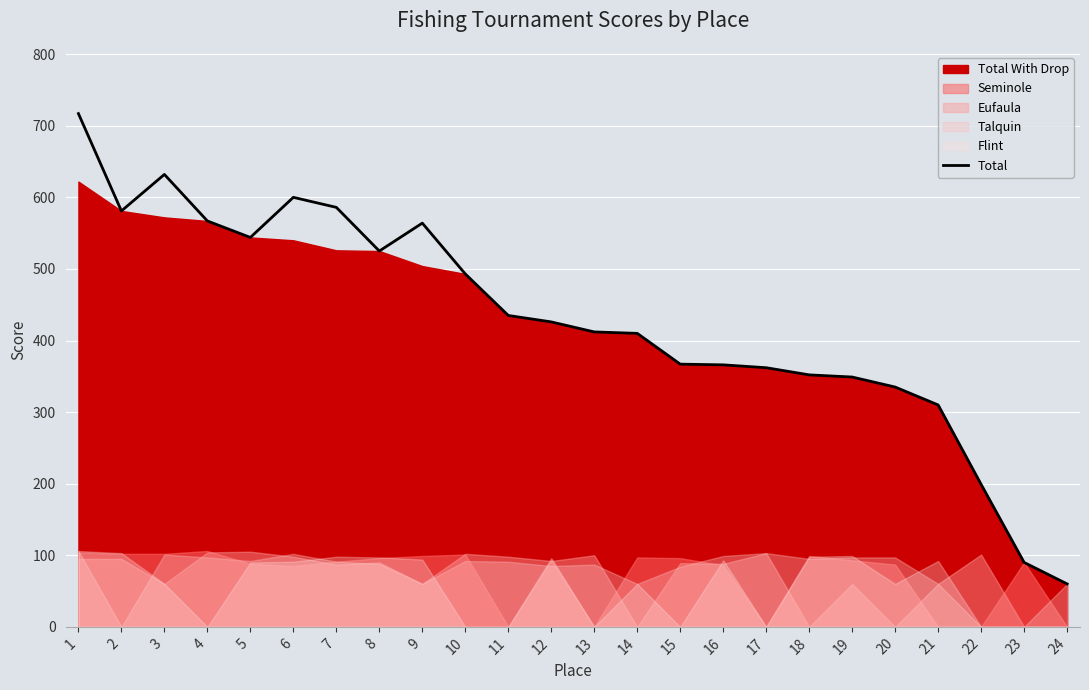

What is the change in value from 7 to 22?

-387